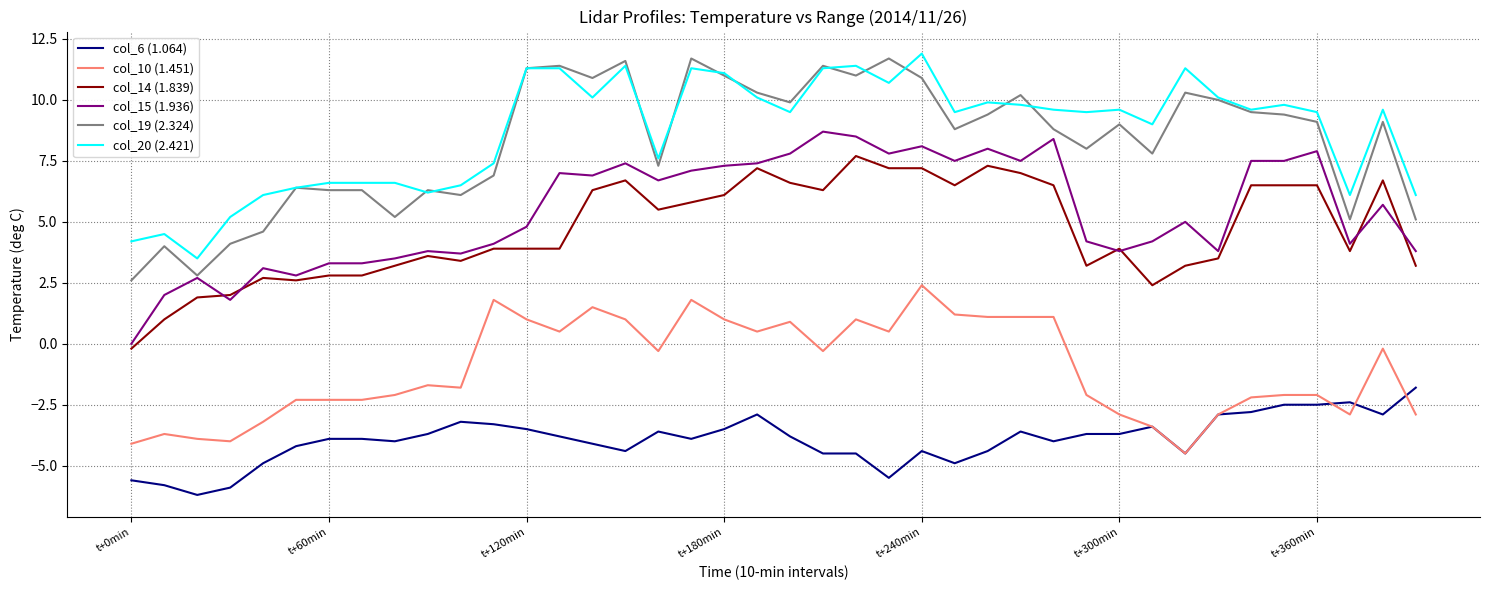

List the series in order of their peak value, highest first.

col_20 (2.421), col_19 (2.324), col_15 (1.936), col_14 (1.839), col_10 (1.451), col_6 (1.064)